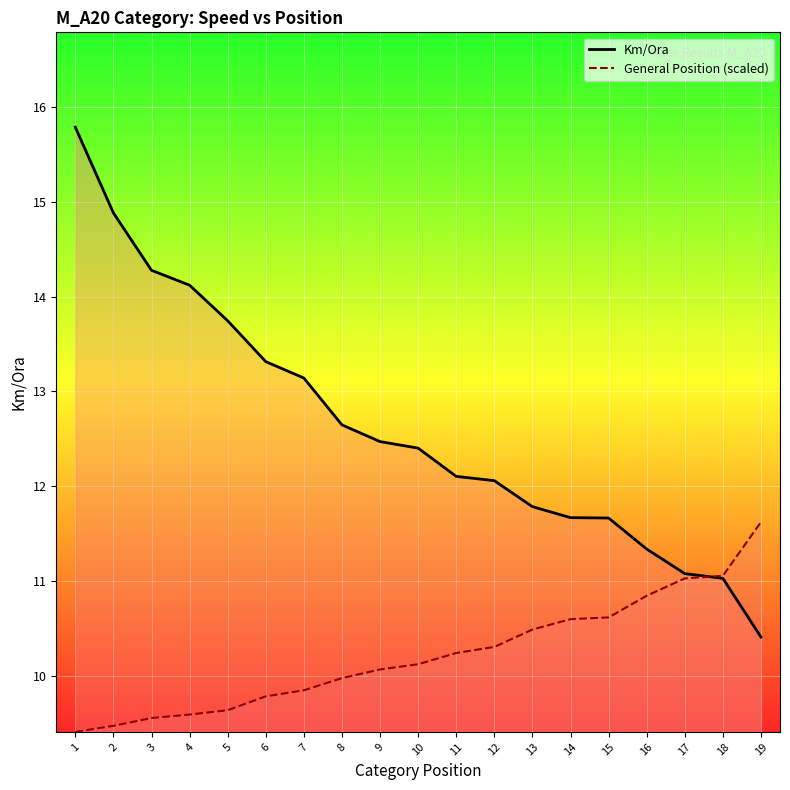

What is the difference between the maximum and minimum values in the Km/Ora series?

5.4